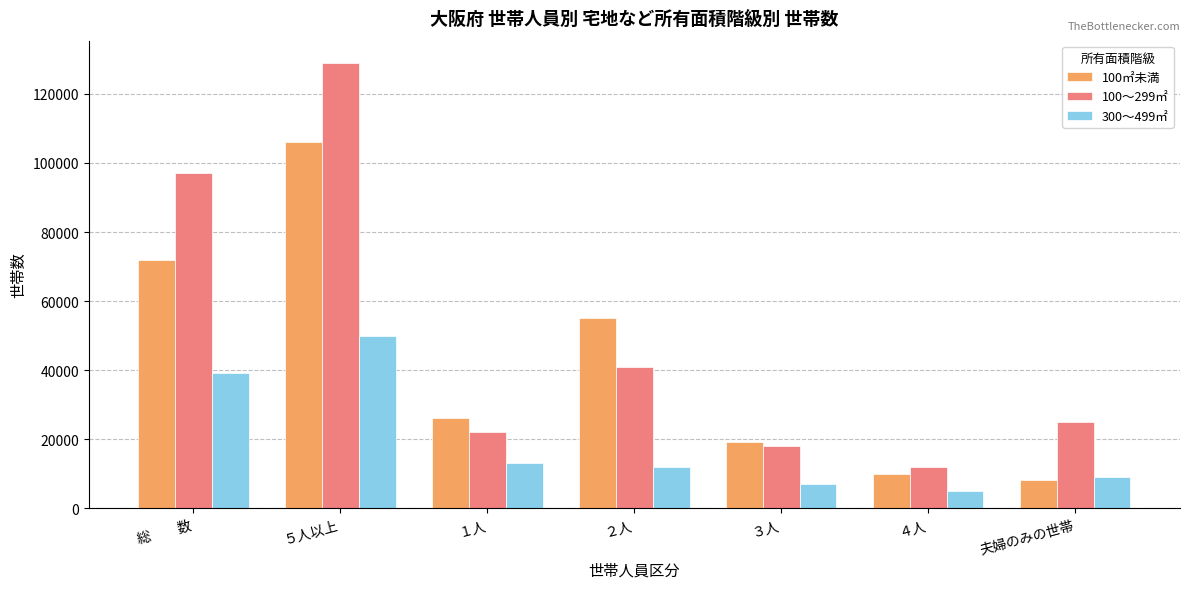

List the series in order of their overall mean, lowest first.

300～499㎡, 100㎡未満, 100～299㎡